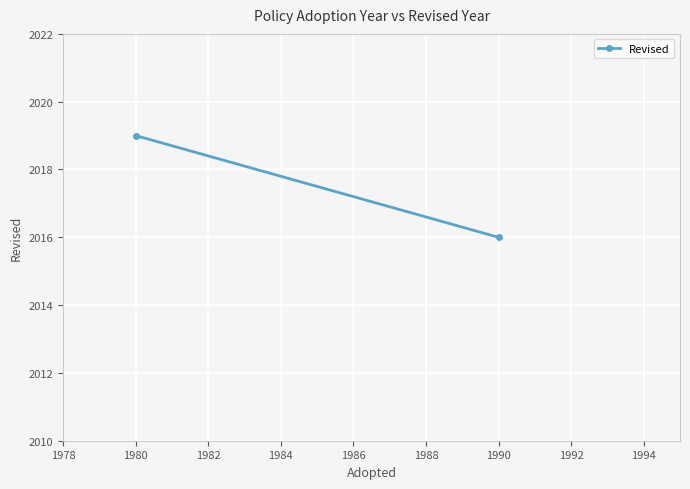

What is the minimum value shown in the chart?

2016